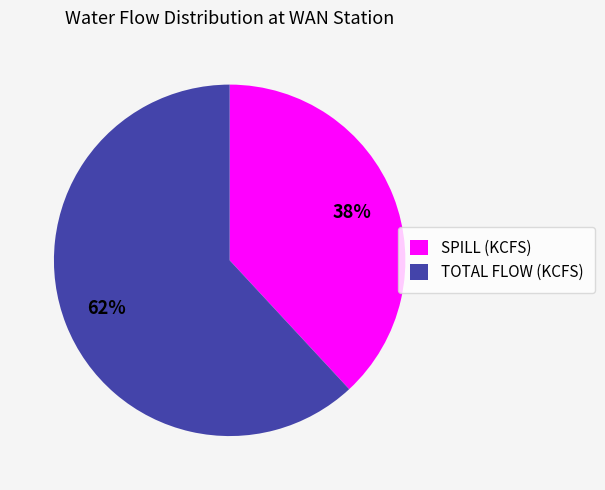

Count the number of slices in the pie.

2